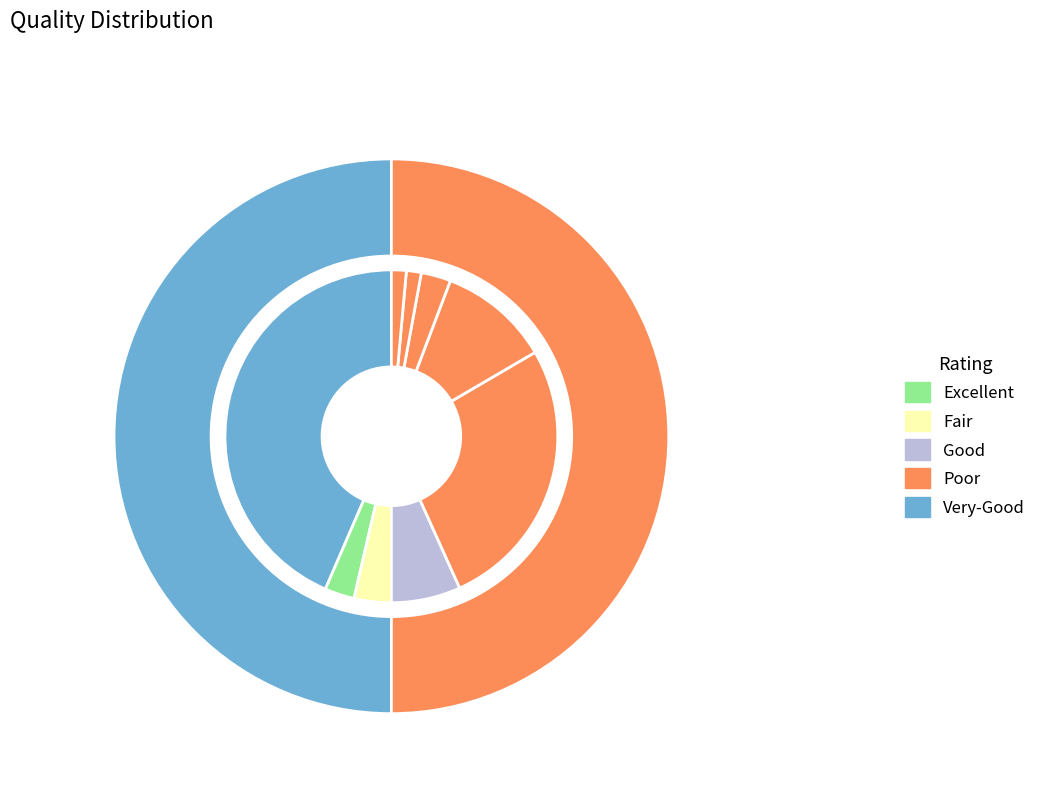

To the nearest percent, what is the average slice percentage?

11%